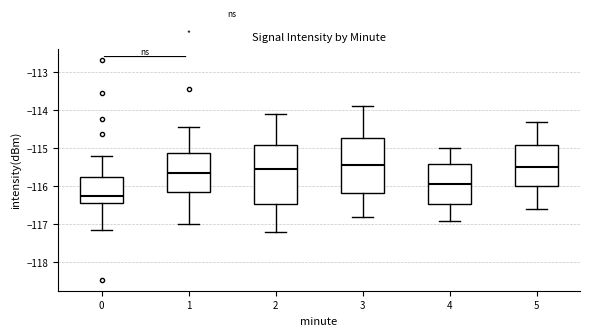

Which box's median line is the lowest?

0